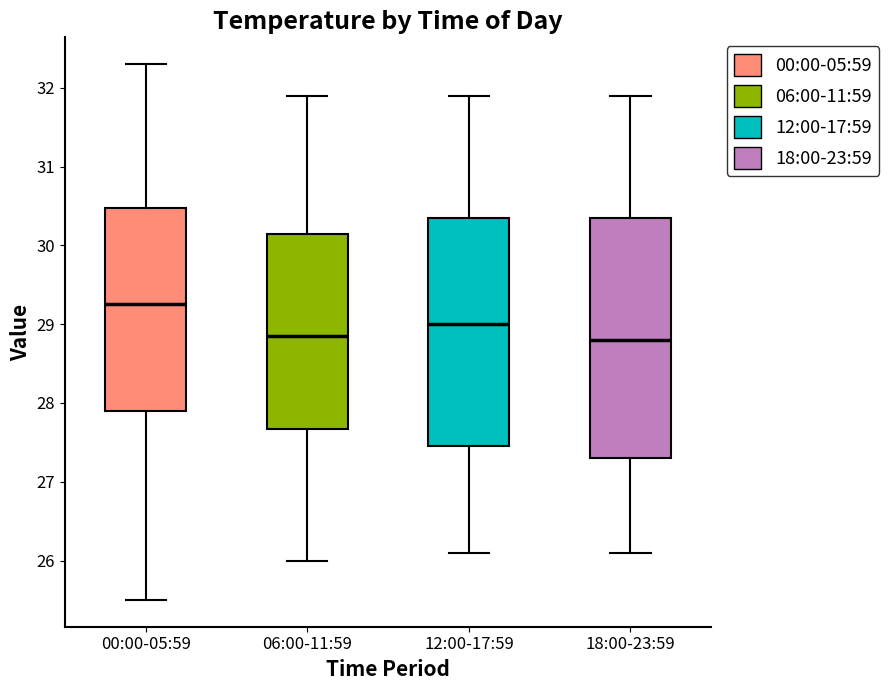

Where does the median line of the box for 06:00-11:59 sit on the y-axis? The values are not printed on the chart, so give them approximately, as read against the axis.

28.9